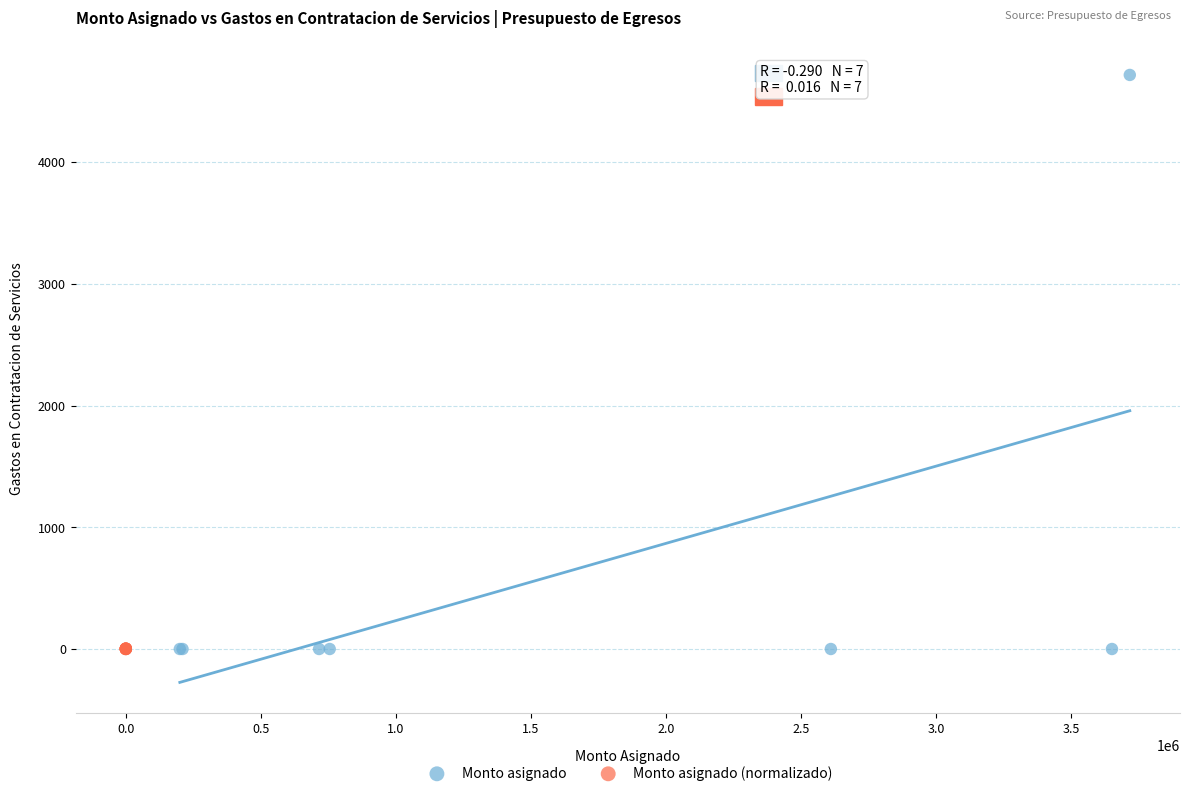

Which series has the largest Y range (max minus min)?

Monto asignado